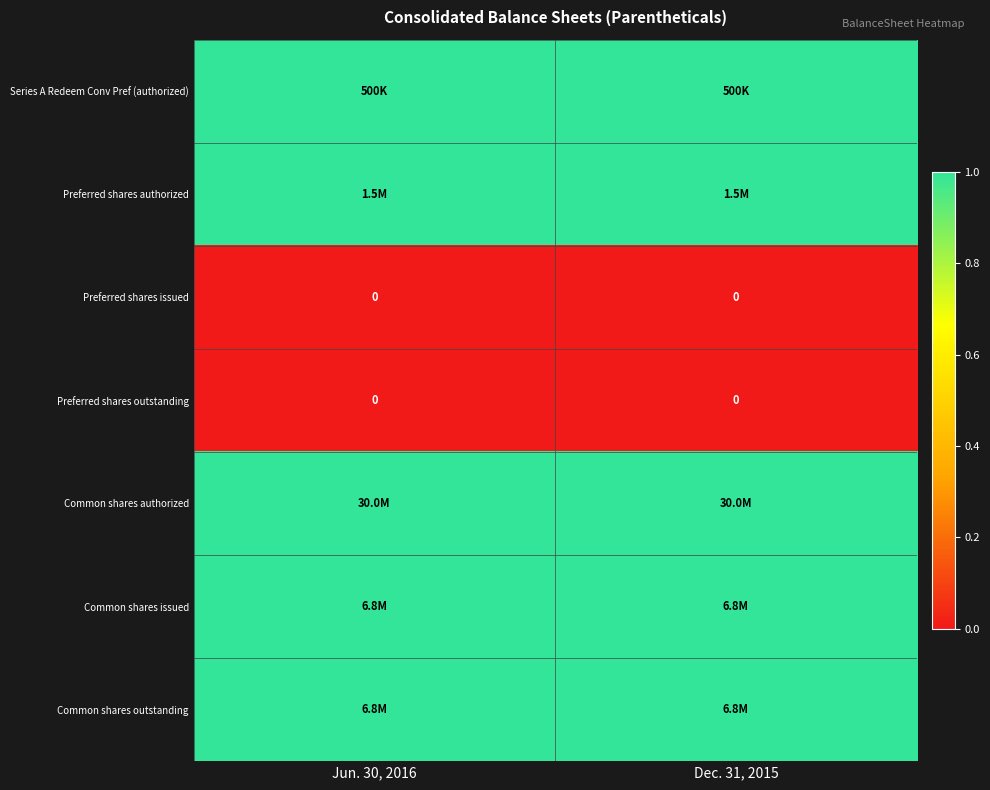

Rank the categories by Series A Redeem Conv Pref (authorized) value from lowest to highest.

Jun. 30, 2016, Dec. 31, 2015